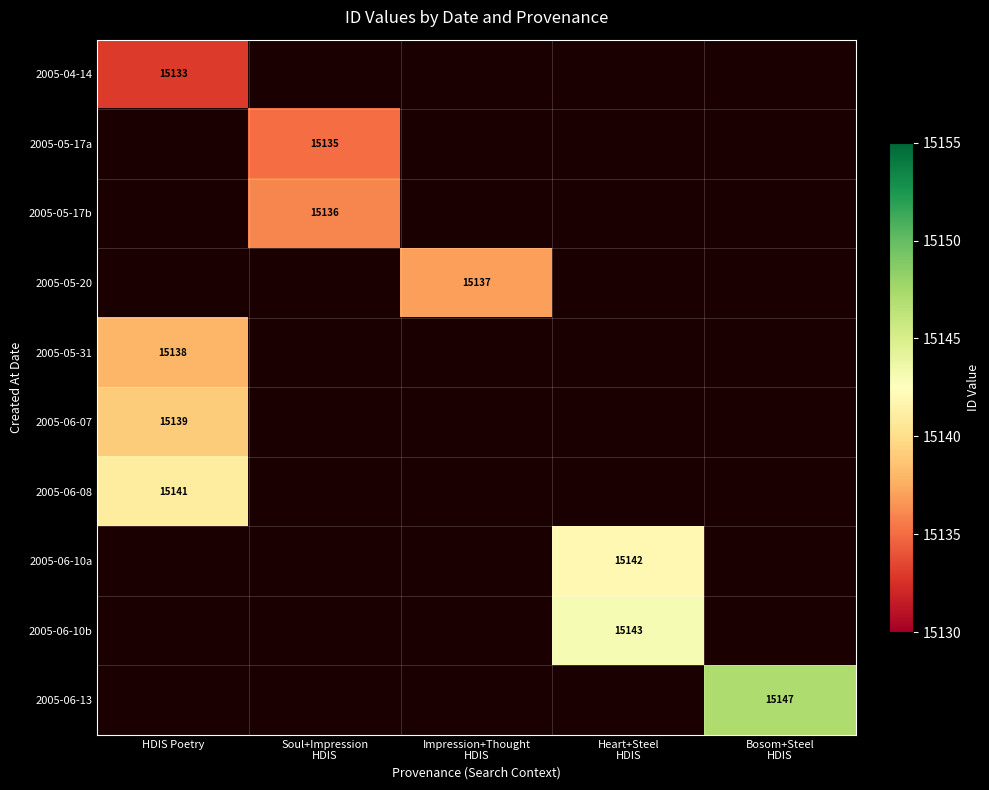

The value of 2005-06-07 at HDIS Poetry is 25561. True or false?

False